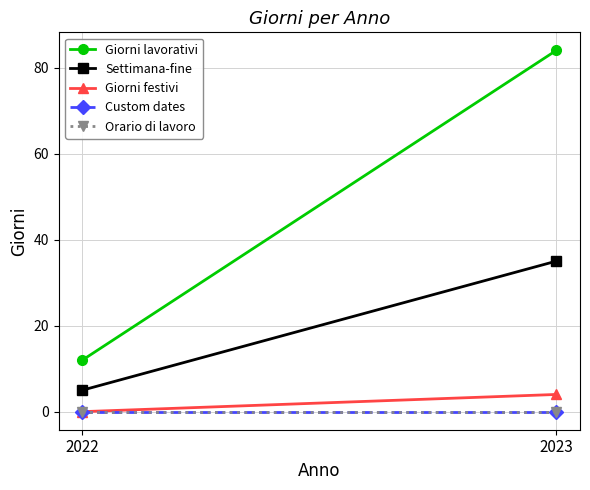

How many lines are shown in the chart?

5